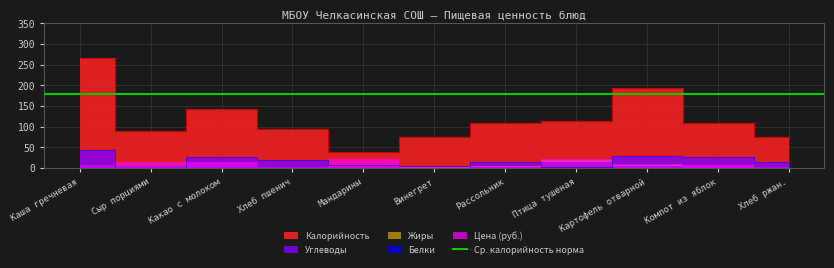

How many categories are shown in the chart?

11